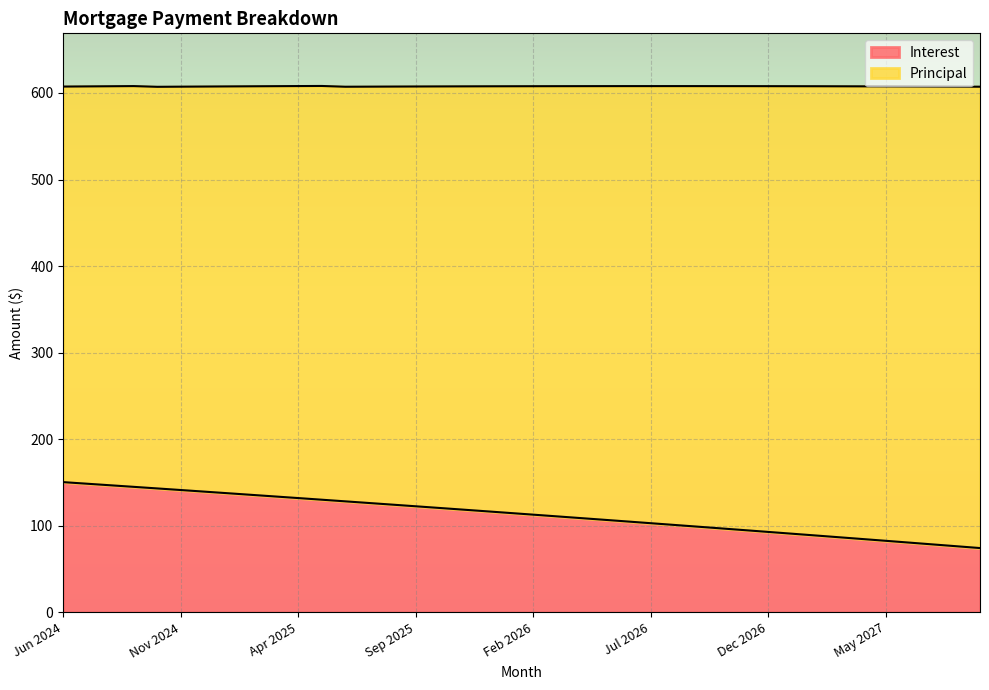

What is the label of the 32nd point from the right?

Feb 2025